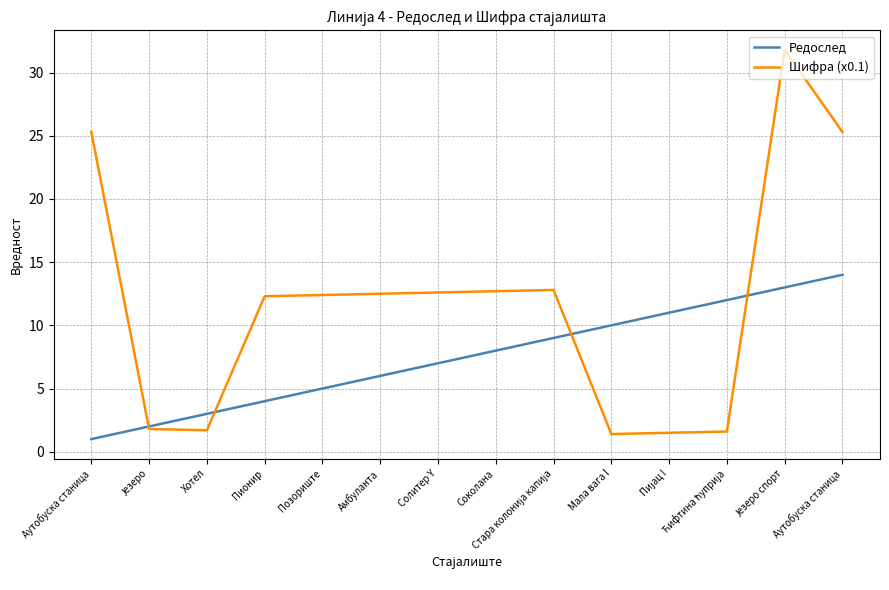

What are all the series names shown in the legend?

Редослед, Шифра (x0.1)